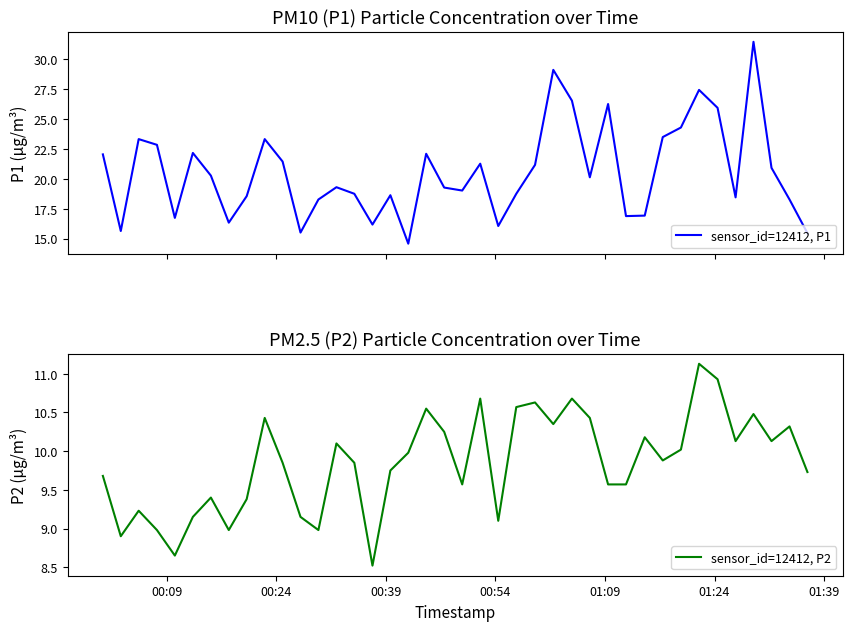

True or false: sensor_id=12412, P2 and sensor_id=12412, P1 intersect in this chart.

False